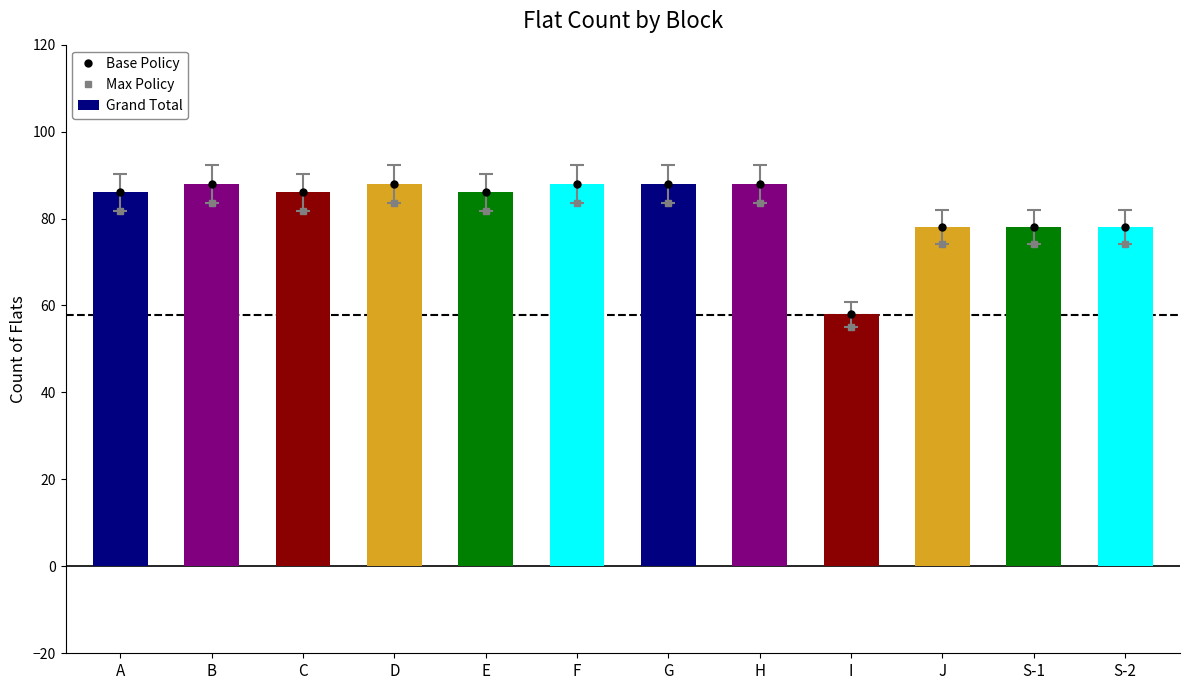

Which category has the lowest value in the Grand Total series?

I